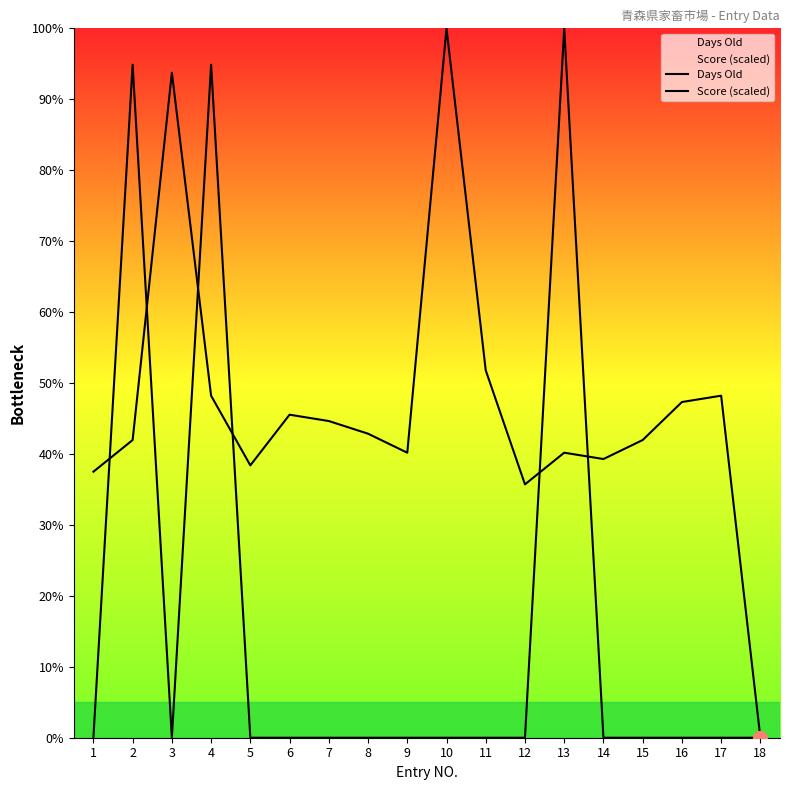

What is the greatest value displayed?

100.0